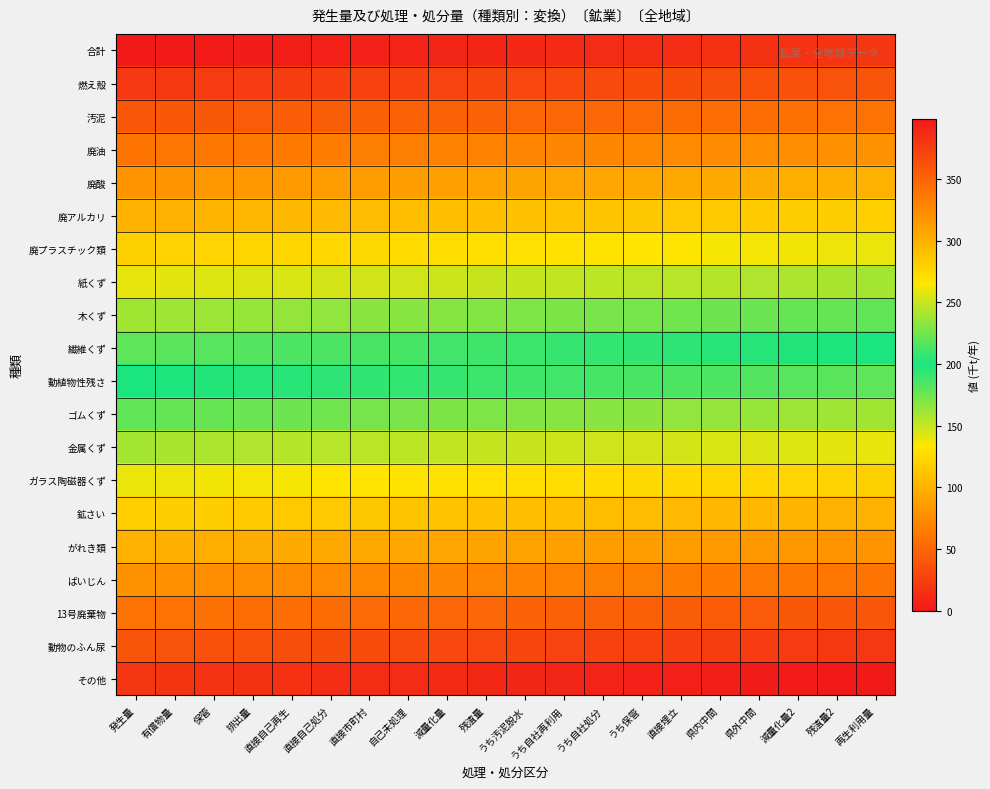

Reading left to right, extract all data points from this chart.

合計: 発生量=0	有償物量=1	保管=2	排出量=3	直接自己再生=4	直接自己処分=5	直接市町村=6	自己未処理=7	減量化量=8	残渣量=9	うち汚泥脱水=10	うち自社再利用=11	うち自社処分=12	うち保管=13	直接埋立=14	県内中間=15	県外中間=16	減量化量2=17	残渣量2=18	再生利用量=19
燃え殻: 発生量=20	有償物量=21	保管=22	排出量=23	直接自己再生=24	直接自己処分=25	直接市町村=26	自己未処理=27	減量化量=28	残渣量=29	うち汚泥脱水=30	うち自社再利用=31	うち自社処分=32	うち保管=33	直接埋立=34	県内中間=35	県外中間=36	減量化量2=37	残渣量2=38	再生利用量=39
汚泥: 発生量=40	有償物量=41	保管=42	排出量=43	直接自己再生=44	直接自己処分=45	直接市町村=46	自己未処理=47	減量化量=48	残渣量=49	うち汚泥脱水=50	うち自社再利用=51	うち自社処分=52	うち保管=53	直接埋立=54	県内中間=55	県外中間=56	減量化量2=57	残渣量2=58	再生利用量=59
廃油: 発生量=60	有償物量=61	保管=62	排出量=63	直接自己再生=64	直接自己処分=65	直接市町村=66	自己未処理=67	減量化量=68	残渣量=69	うち汚泥脱水=70	うち自社再利用=71	うち自社処分=72	うち保管=73	直接埋立=74	県内中間=75	県外中間=76	減量化量2=77	残渣量2=78	再生利用量=79
廃酸: 発生量=80	有償物量=81	保管=82	排出量=83	直接自己再生=84	直接自己処分=85	直接市町村=86	自己未処理=87	減量化量=88	残渣量=89	うち汚泥脱水=90	うち自社再利用=91	うち自社処分=92	うち保管=93	直接埋立=94	県内中間=95	県外中間=96	減量化量2=97	残渣量2=98	再生利用量=99
廃アルカリ: 発生量=100	有償物量=101	保管=102	排出量=103	直接自己再生=104	直接自己処分=105	直接市町村=106	自己未処理=107	減量化量=108	残渣量=109	うち汚泥脱水=110	うち自社再利用=111	うち自社処分=112	うち保管=113	直接埋立=114	県内中間=115	県外中間=116	減量化量2=117	残渣量2=118	再生利用量=119
廃プラスチック類: 発生量=120	有償物量=121	保管=122	排出量=123	直接自己再生=124	直接自己処分=125	直接市町村=126	自己未処理=127	減量化量=128	残渣量=129	うち汚泥脱水=130	うち自社再利用=131	うち自社処分=132	うち保管=133	直接埋立=134	県内中間=135	県外中間=136	減量化量2=137	残渣量2=138	再生利用量=139
紙くず: 発生量=140	有償物量=141	保管=142	排出量=143	直接自己再生=144	直接自己処分=145	直接市町村=146	自己未処理=147	減量化量=148	残渣量=149	うち汚泥脱水=150	うち自社再利用=151	うち自社処分=152	うち保管=153	直接埋立=154	県内中間=155	県外中間=156	減量化量2=157	残渣量2=158	再生利用量=159
木くず: 発生量=160	有償物量=161	保管=162	排出量=163	直接自己再生=164	直接自己処分=165	直接市町村=166	自己未処理=167	減量化量=168	残渣量=169	うち汚泥脱水=170	うち自社再利用=171	うち自社処分=172	うち保管=173	直接埋立=174	県内中間=175	県外中間=176	減量化量2=177	残渣量2=178	再生利用量=179
繊維くず: 発生量=180	有償物量=181	保管=182	排出量=183	直接自己再生=184	直接自己処分=185	直接市町村=186	自己未処理=187	減量化量=188	残渣量=189	うち汚泥脱水=190	うち自社再利用=191	うち自社処分=192	うち保管=193	直接埋立=194	県内中間=195	県外中間=196	減量化量2=197	残渣量2=198	再生利用量=199
動植物性残さ: 発生量=200	有償物量=201	保管=202	排出量=203	直接自己再生=204	直接自己処分=205	直接市町村=206	自己未処理=207	減量化量=208	残渣量=209	うち汚泥脱水=210	うち自社再利用=211	うち自社処分=212	うち保管=213	直接埋立=214	県内中間=215	県外中間=216	減量化量2=217	残渣量2=218	再生利用量=219
ゴムくず: 発生量=220	有償物量=221	保管=222	排出量=223	直接自己再生=224	直接自己処分=225	直接市町村=226	自己未処理=227	減量化量=228	残渣量=229	うち汚泥脱水=230	うち自社再利用=231	うち自社処分=232	うち保管=233	直接埋立=234	県内中間=235	県外中間=236	減量化量2=237	残渣量2=238	再生利用量=239
金属くず: 発生量=240	有償物量=241	保管=242	排出量=243	直接自己再生=244	直接自己処分=245	直接市町村=246	自己未処理=247	減量化量=248	残渣量=249	うち汚泥脱水=250	うち自社再利用=251	うち自社処分=252	うち保管=253	直接埋立=254	県内中間=255	県外中間=256	減量化量2=257	残渣量2=258	再生利用量=259
ガラス陶磁器くず: 発生量=260	有償物量=261	保管=262	排出量=263	直接自己再生=264	直接自己処分=265	直接市町村=266	自己未処理=267	減量化量=268	残渣量=269	うち汚泥脱水=270	うち自社再利用=271	うち自社処分=272	うち保管=273	直接埋立=274	県内中間=275	県外中間=276	減量化量2=277	残渣量2=278	再生利用量=279
鉱さい: 発生量=280	有償物量=281	保管=282	排出量=283	直接自己再生=284	直接自己処分=285	直接市町村=286	自己未処理=287	減量化量=288	残渣量=289	うち汚泥脱水=290	うち自社再利用=291	うち自社処分=292	うち保管=293	直接埋立=294	県内中間=295	県外中間=296	減量化量2=297	残渣量2=298	再生利用量=299
がれき類: 発生量=300	有償物量=301	保管=302	排出量=303	直接自己再生=304	直接自己処分=305	直接市町村=306	自己未処理=307	減量化量=308	残渣量=309	うち汚泥脱水=310	うち自社再利用=311	うち自社処分=312	うち保管=313	直接埋立=314	県内中間=315	県外中間=316	減量化量2=317	残渣量2=318	再生利用量=319
ばいじん: 発生量=320	有償物量=321	保管=322	排出量=323	直接自己再生=324	直接自己処分=325	直接市町村=326	自己未処理=327	減量化量=328	残渣量=329	うち汚泥脱水=330	うち自社再利用=331	うち自社処分=332	うち保管=333	直接埋立=334	県内中間=335	県外中間=336	減量化量2=337	残渣量2=338	再生利用量=339
13号廃棄物: 発生量=340	有償物量=341	保管=342	排出量=343	直接自己再生=344	直接自己処分=345	直接市町村=346	自己未処理=347	減量化量=348	残渣量=349	うち汚泥脱水=350	うち自社再利用=351	うち自社処分=352	うち保管=353	直接埋立=354	県内中間=355	県外中間=356	減量化量2=357	残渣量2=358	再生利用量=359
動物のふん尿: 発生量=360	有償物量=361	保管=362	排出量=363	直接自己再生=364	直接自己処分=365	直接市町村=366	自己未処理=367	減量化量=368	残渣量=369	うち汚泥脱水=370	うち自社再利用=371	うち自社処分=372	うち保管=373	直接埋立=374	県内中間=375	県外中間=376	減量化量2=377	残渣量2=378	再生利用量=379
その他: 発生量=380	有償物量=381	保管=382	排出量=383	直接自己再生=384	直接自己処分=385	直接市町村=386	自己未処理=387	減量化量=388	残渣量=389	うち汚泥脱水=390	うち自社再利用=391	うち自社処分=392	うち保管=393	直接埋立=394	県内中間=395	県外中間=396	減量化量2=397	残渣量2=398	再生利用量=399